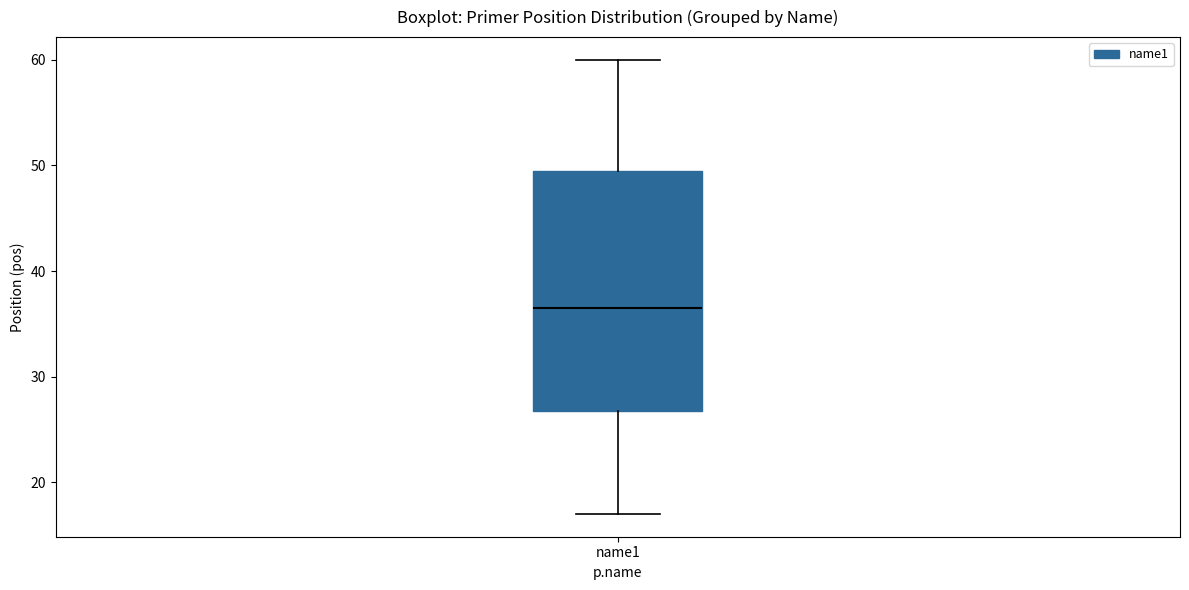

Where is the upper edge of the box for name1 on the y-axis? The values are not printed on the chart, so give them approximately, as read against the axis.

50